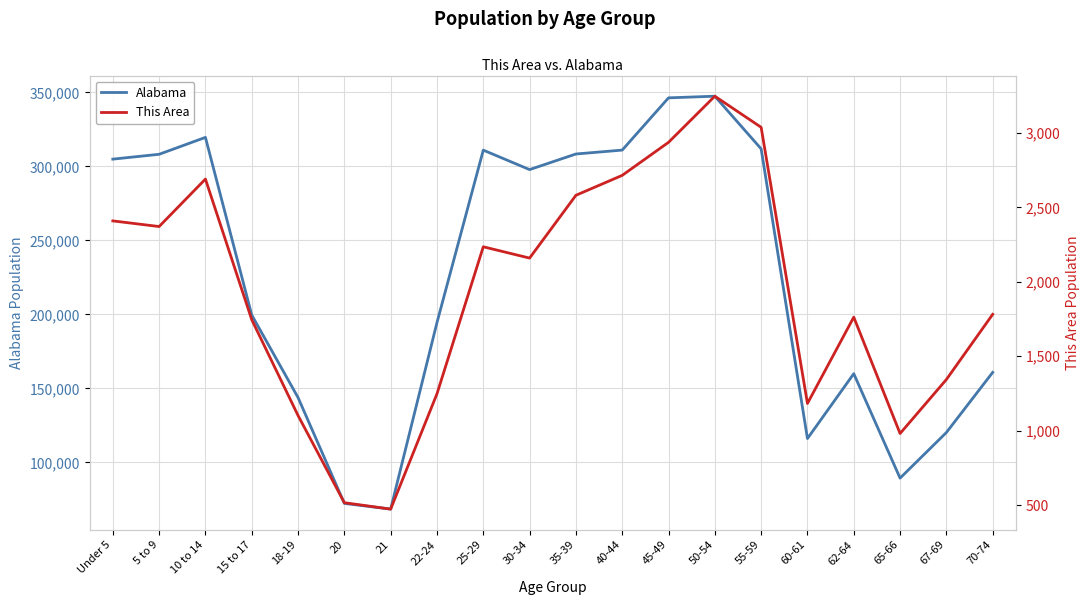

True or false: Alabama and This Area cross at least once.

False